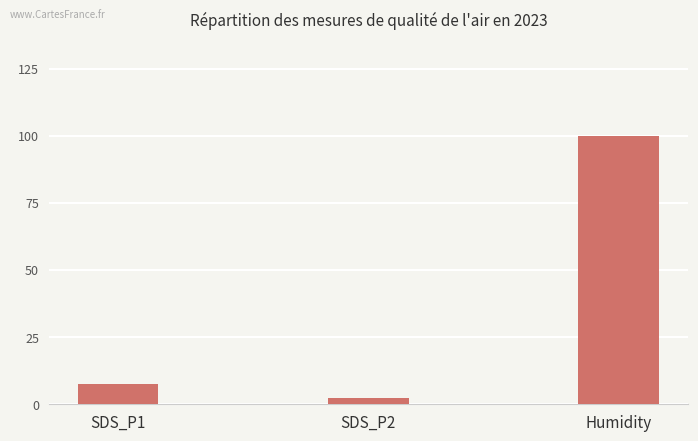

What is the value of the 3rd bar from the left?

99.9